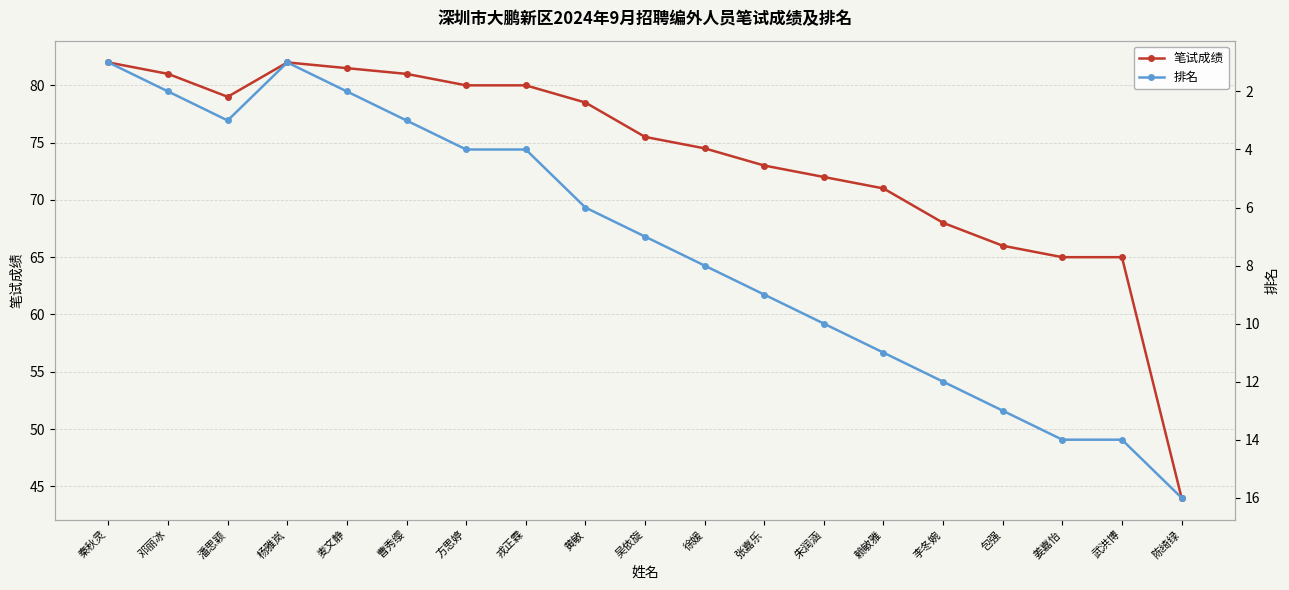

List the series in order of their overall mean, highest first.

笔试成绩, 排名